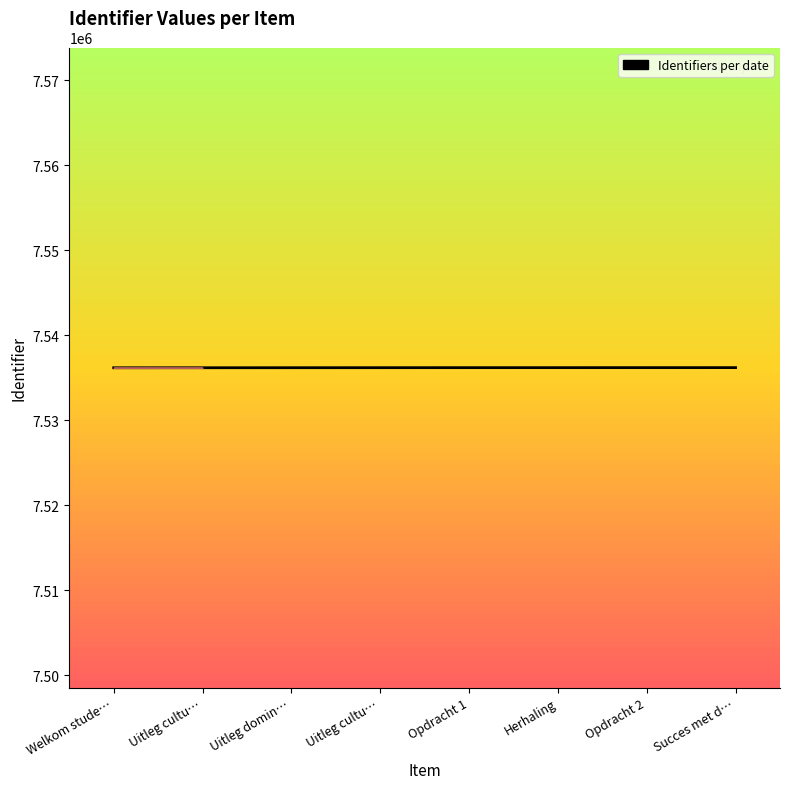

Which category has the lowest value across all series?

Welkom stude…